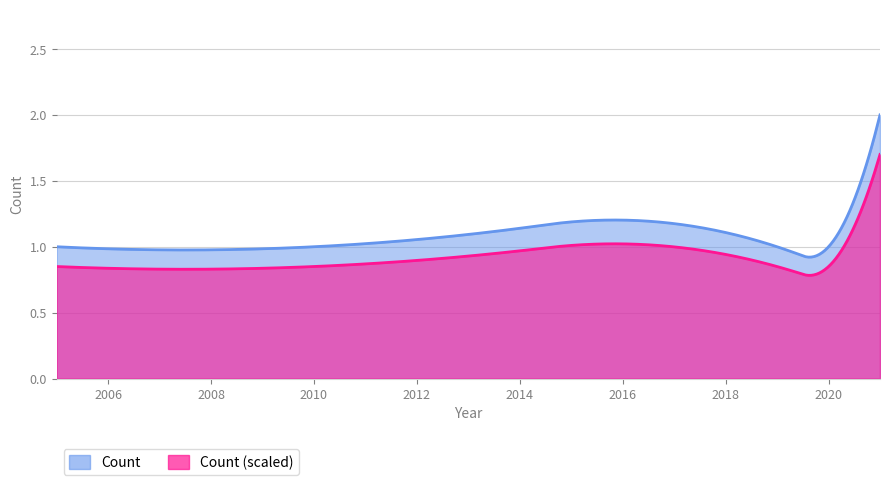

Does the chart have visible grid lines?

Yes